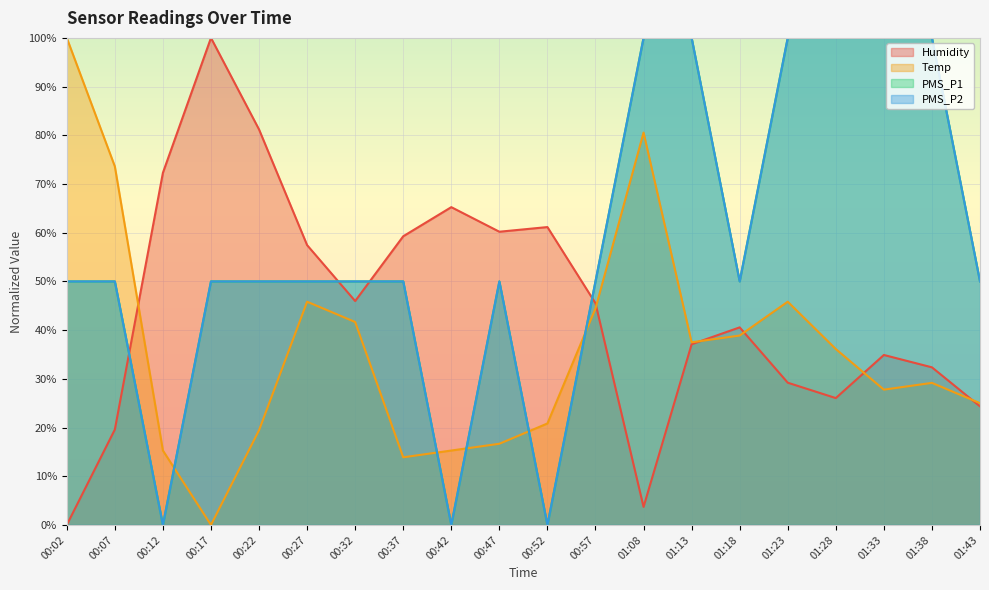

What are all the series names shown in the legend?

Humidity, Temp, PMS_P1, PMS_P2